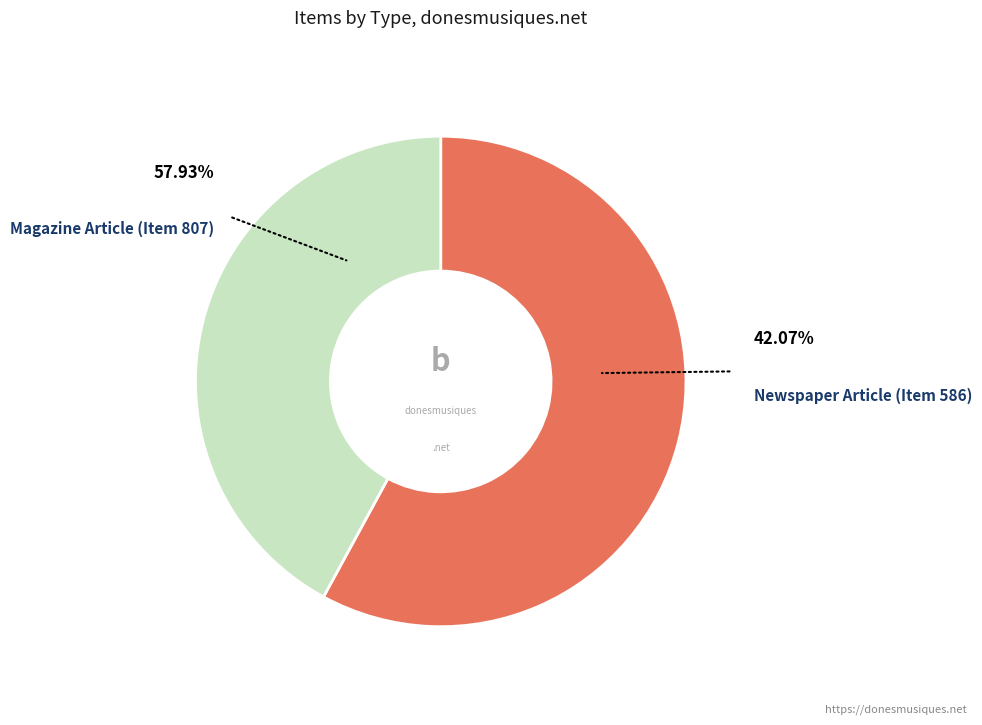

Rank the categories by value from highest to lowest.

Magazine Article (Item 807), Newspaper Article (Item 586)